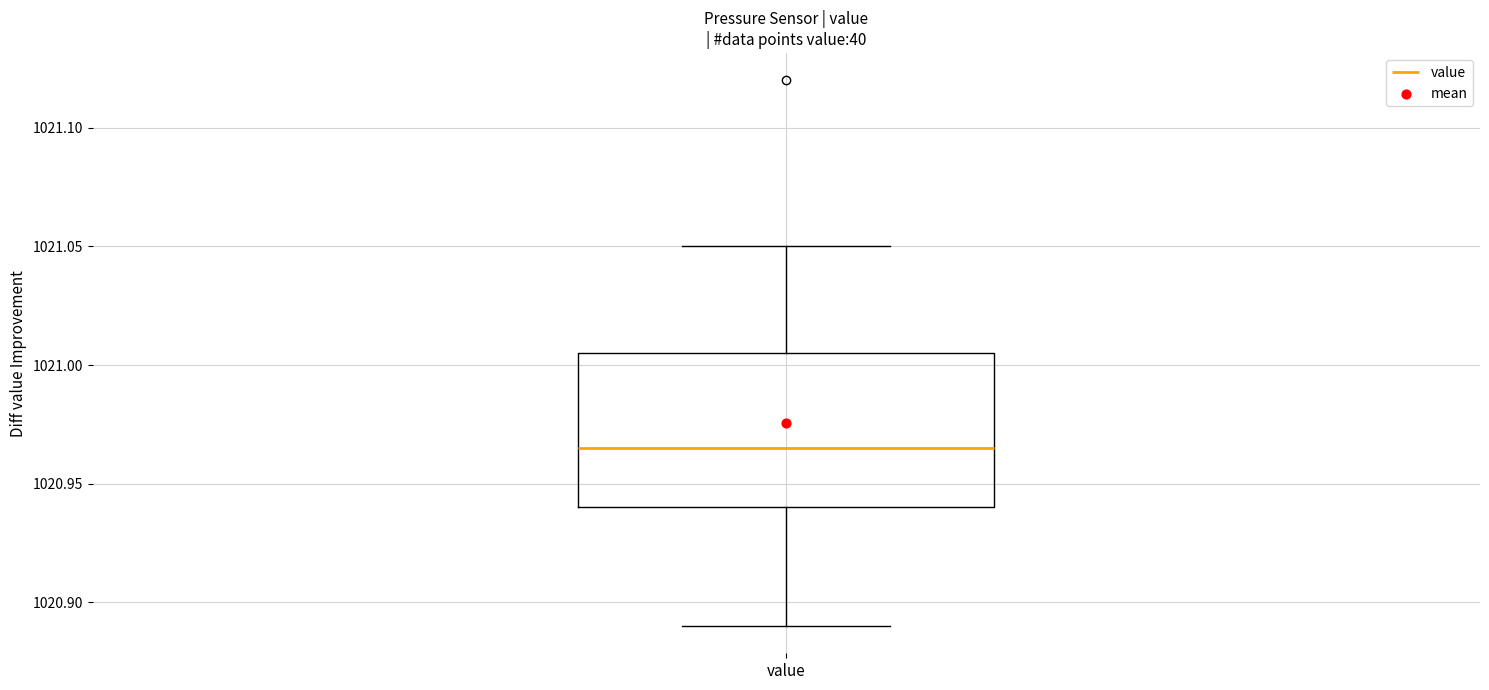

Read this box plot against the y-axis: the position of the median line, the range covered by the box, and the ends of both whiskers. The values are not printed on the chart, so give them approximately, as read against the axis.

median 1020.965, box 1020.940 to 1021.005, whiskers 1020.890 to 1021.050